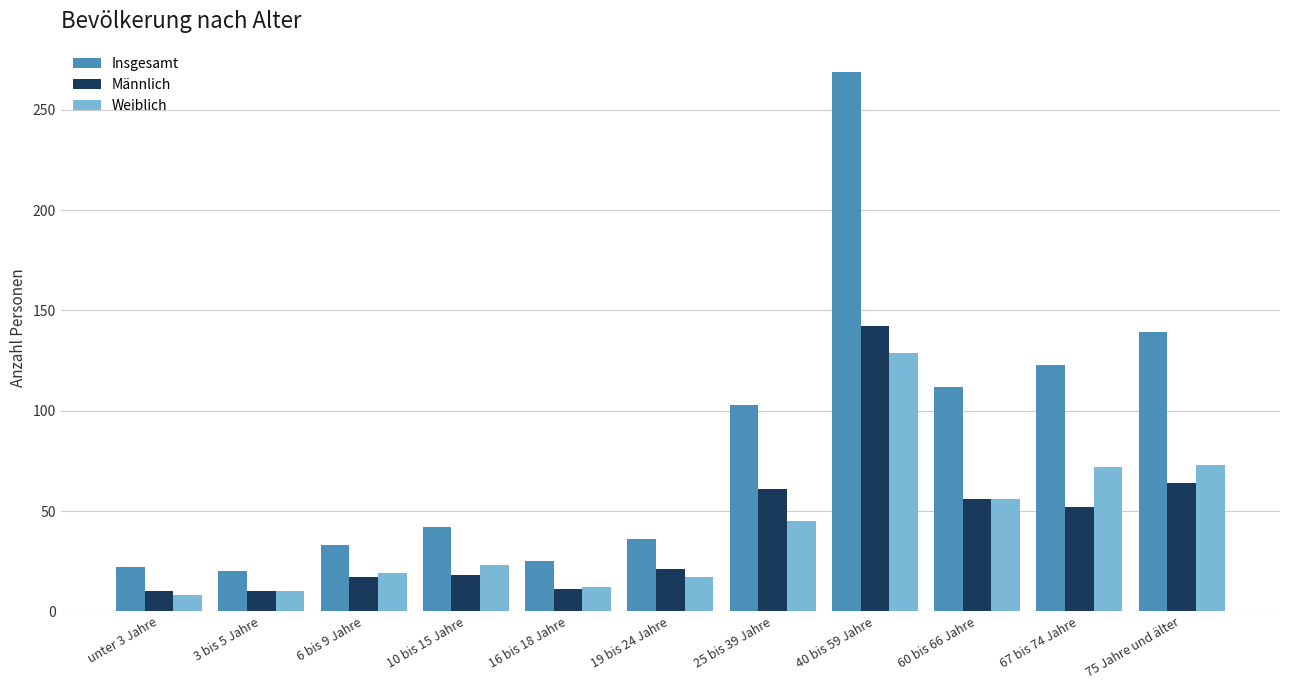

What is the difference between the second highest and second lowest values in the Weiblich series?

63